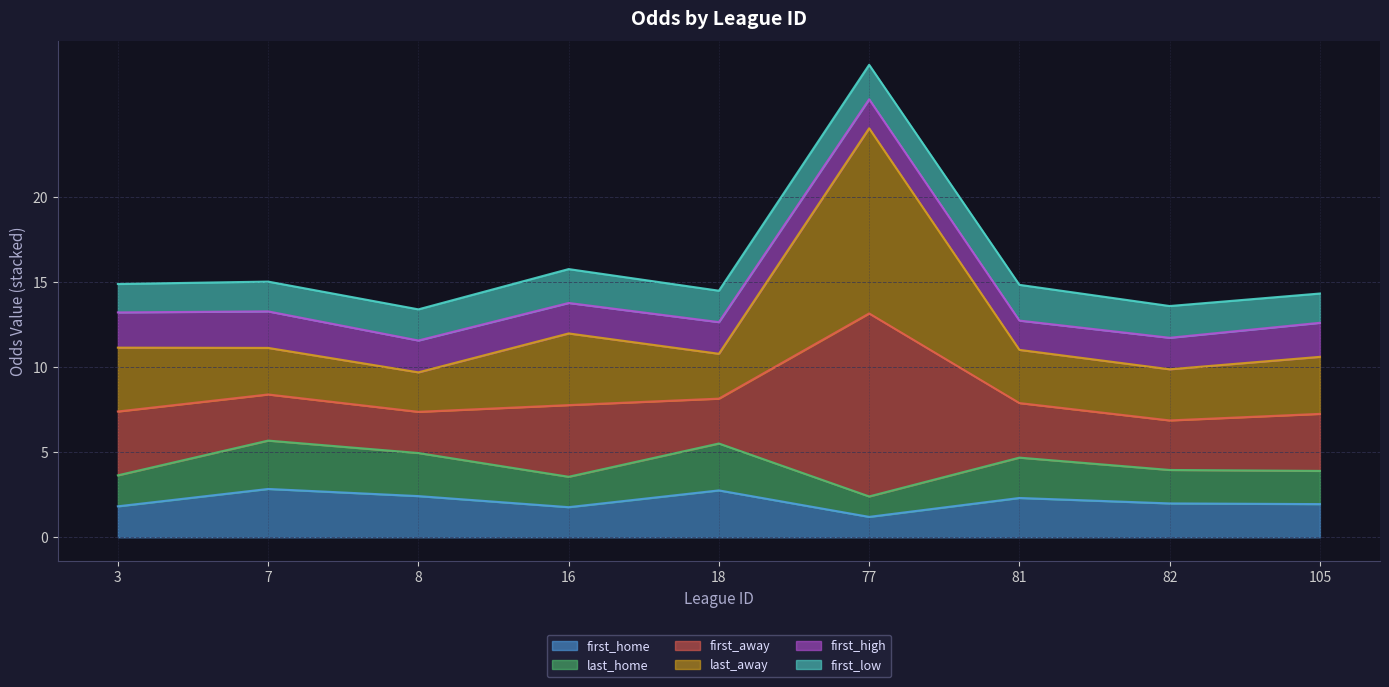

At which category is the sum across all series the highest?

77